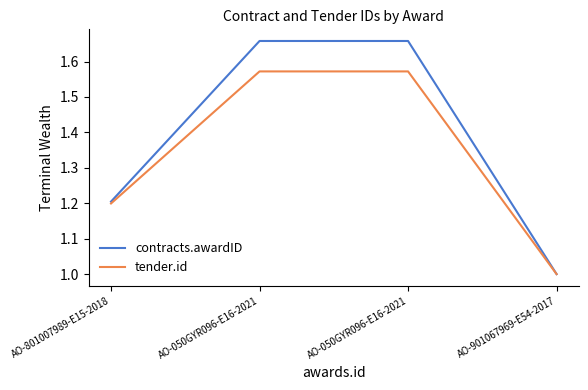

What are all the series names shown in the legend?

contracts.awardID, tender.id